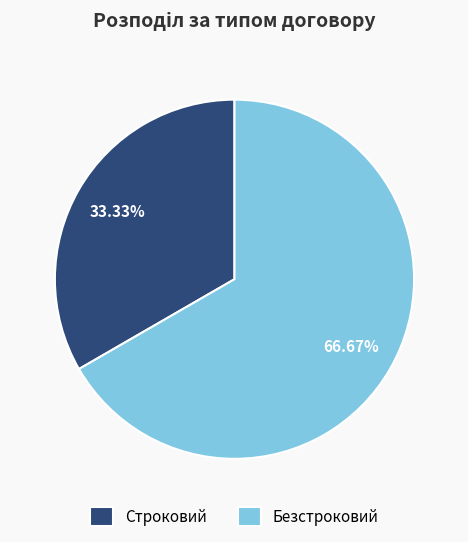

How many slices are in this pie chart?

2